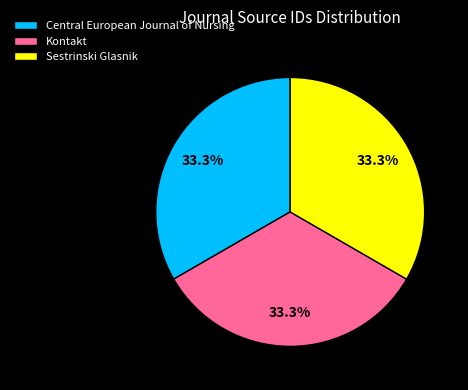

How much of the chart is everything except Central European Journal of Nursing?

66.7%